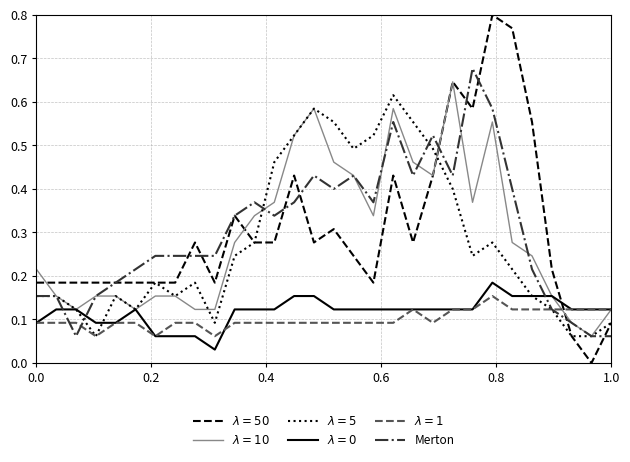

Is this an area chart (filled region under the line)?

No